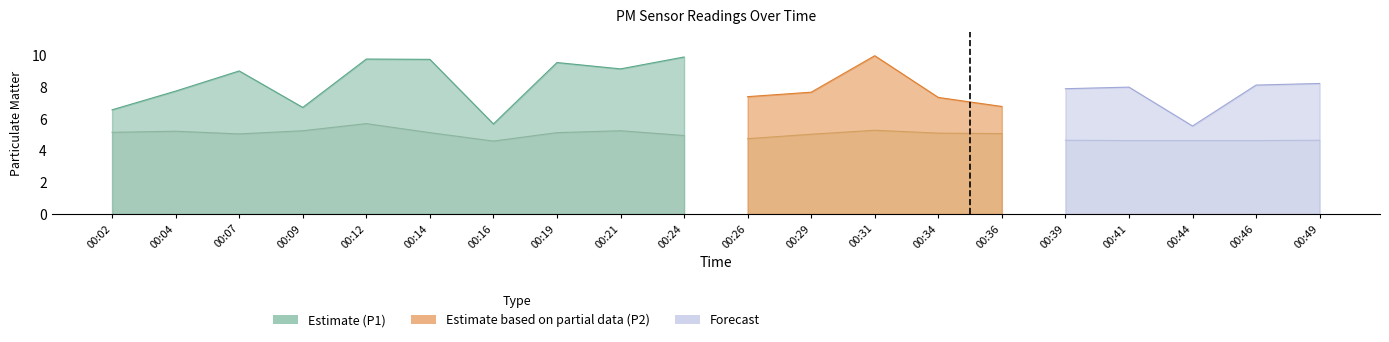

At which category does the chart reach its minimum across all series?

00:16